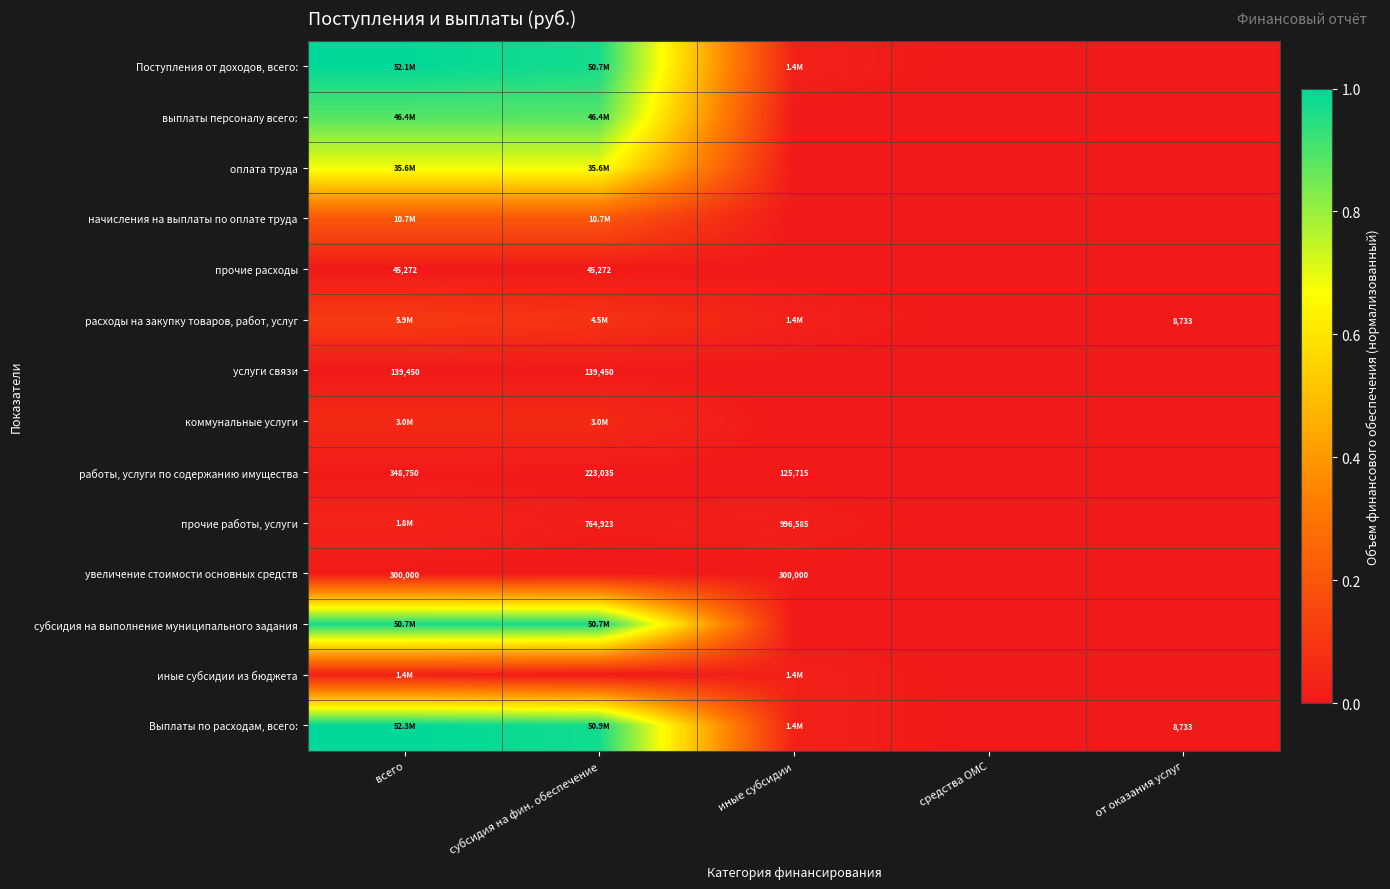

Which series changed the most between всего and иные субсидии?

Выплаты по расходам, всего: